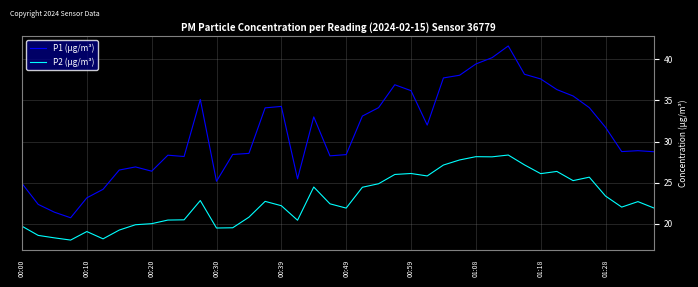

What is the maximum value for P2 (μg/m³)?

28.4